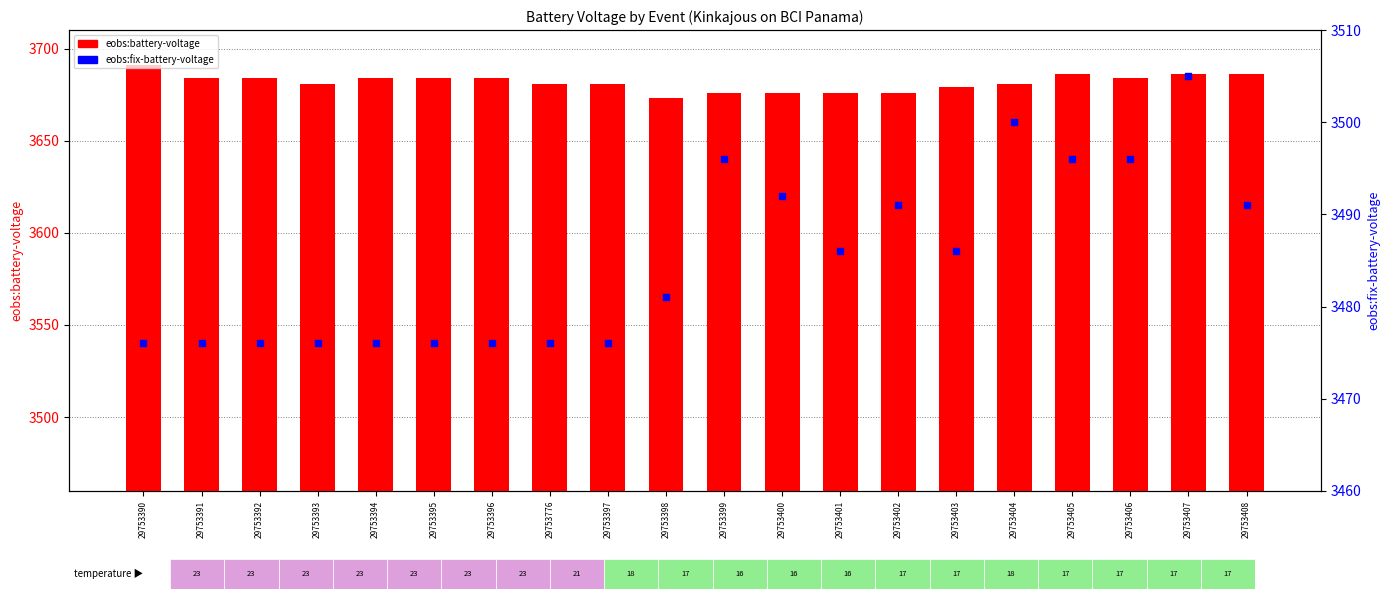

At how many categories does at least one series exceed 3574?

20